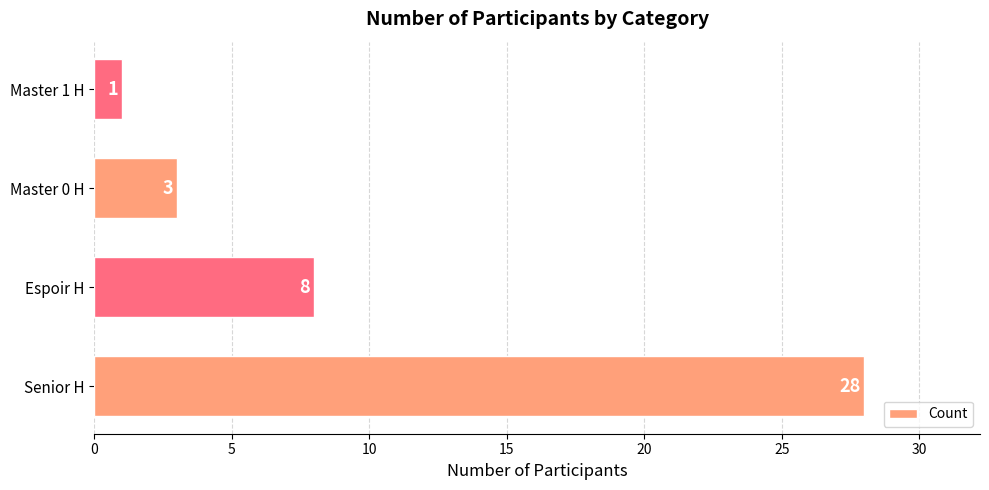

Does the chart contain stacked bars?

No